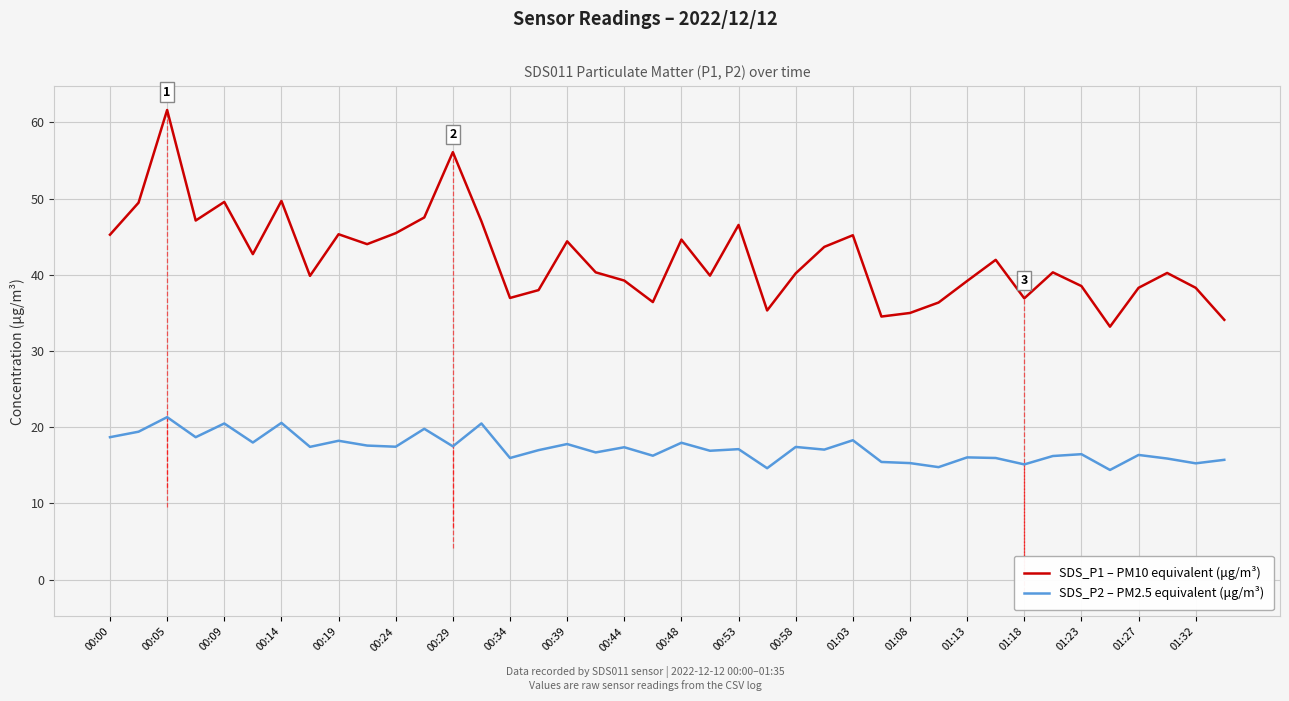

True or false: SDS_P1 – PM10 equivalent (μg/m³) and SDS_P2 – PM2.5 equivalent (μg/m³) cross at least once.

False